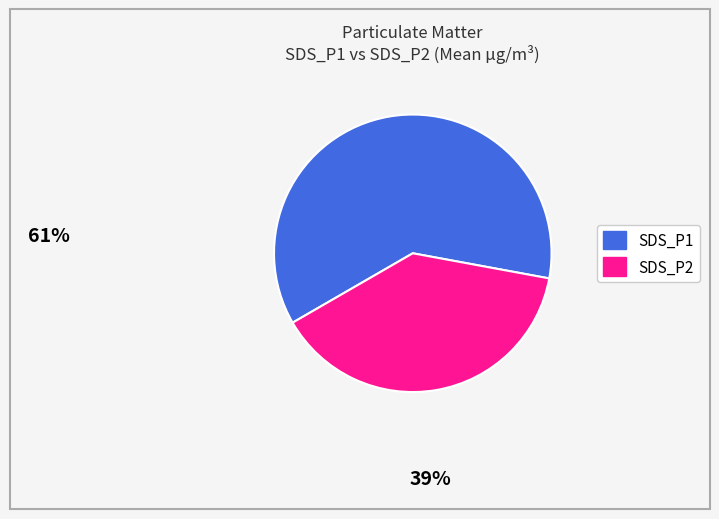

Which category has the biggest portion of the pie?

SDS_P1